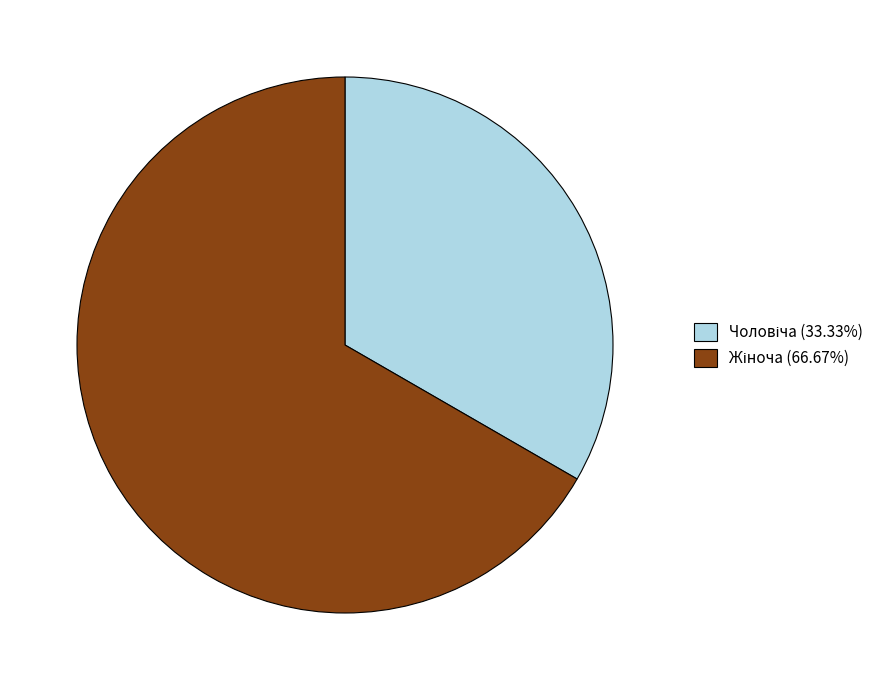

Does any single category account for the majority?

Yes